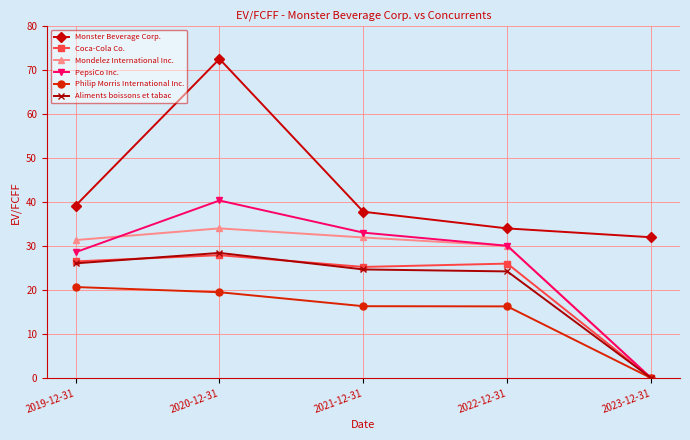

Between 2020-12-31 and 2021-12-31, which series saw the biggest shift?

Monster Beverage Corp.